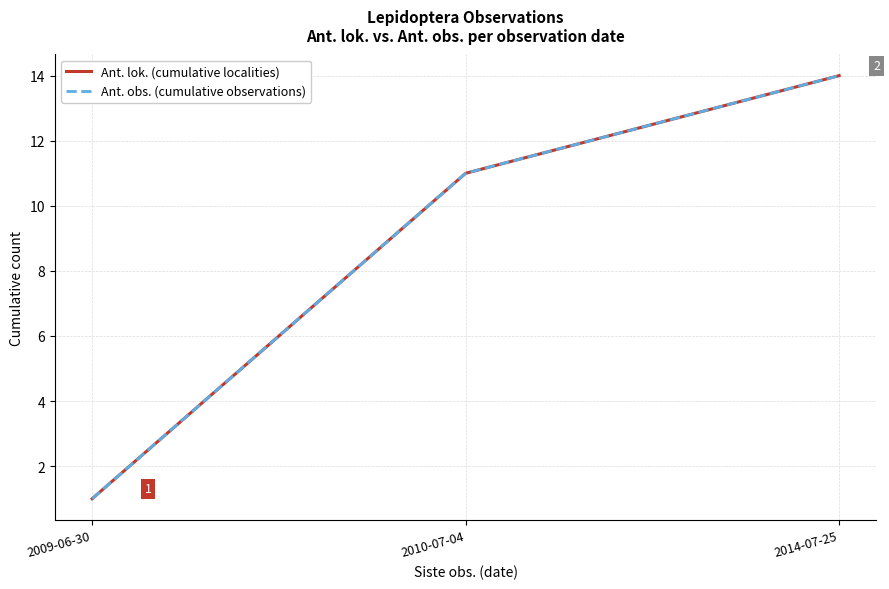

Which category has the lowest value across all series?

2009-06-30